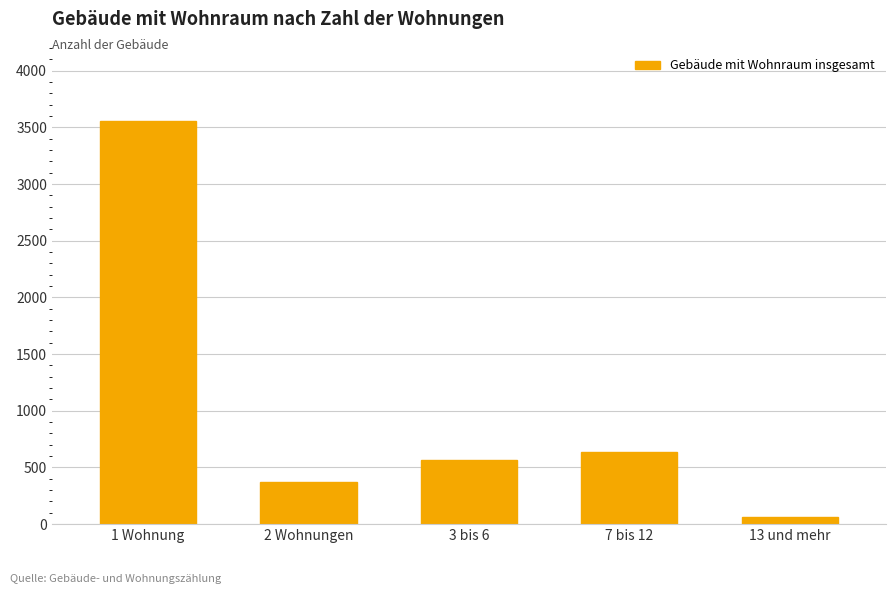

List the labels in order of value, largest first.

1 Wohnung, 7 bis 12, 3 bis 6, 2 Wohnungen, 13 und mehr